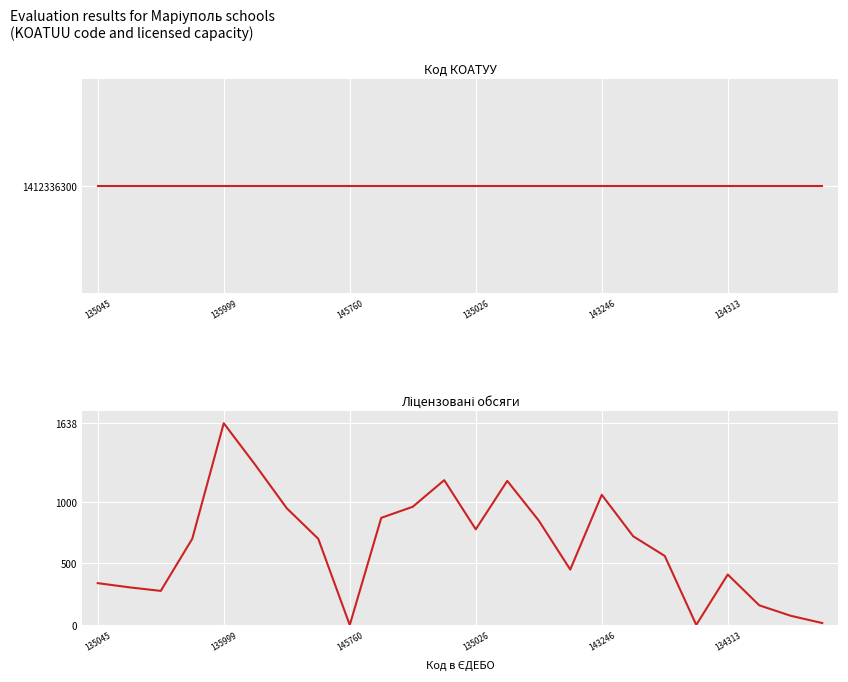

What is the sum of the Код КОАТУУ values at 20 and 17?

2824672600